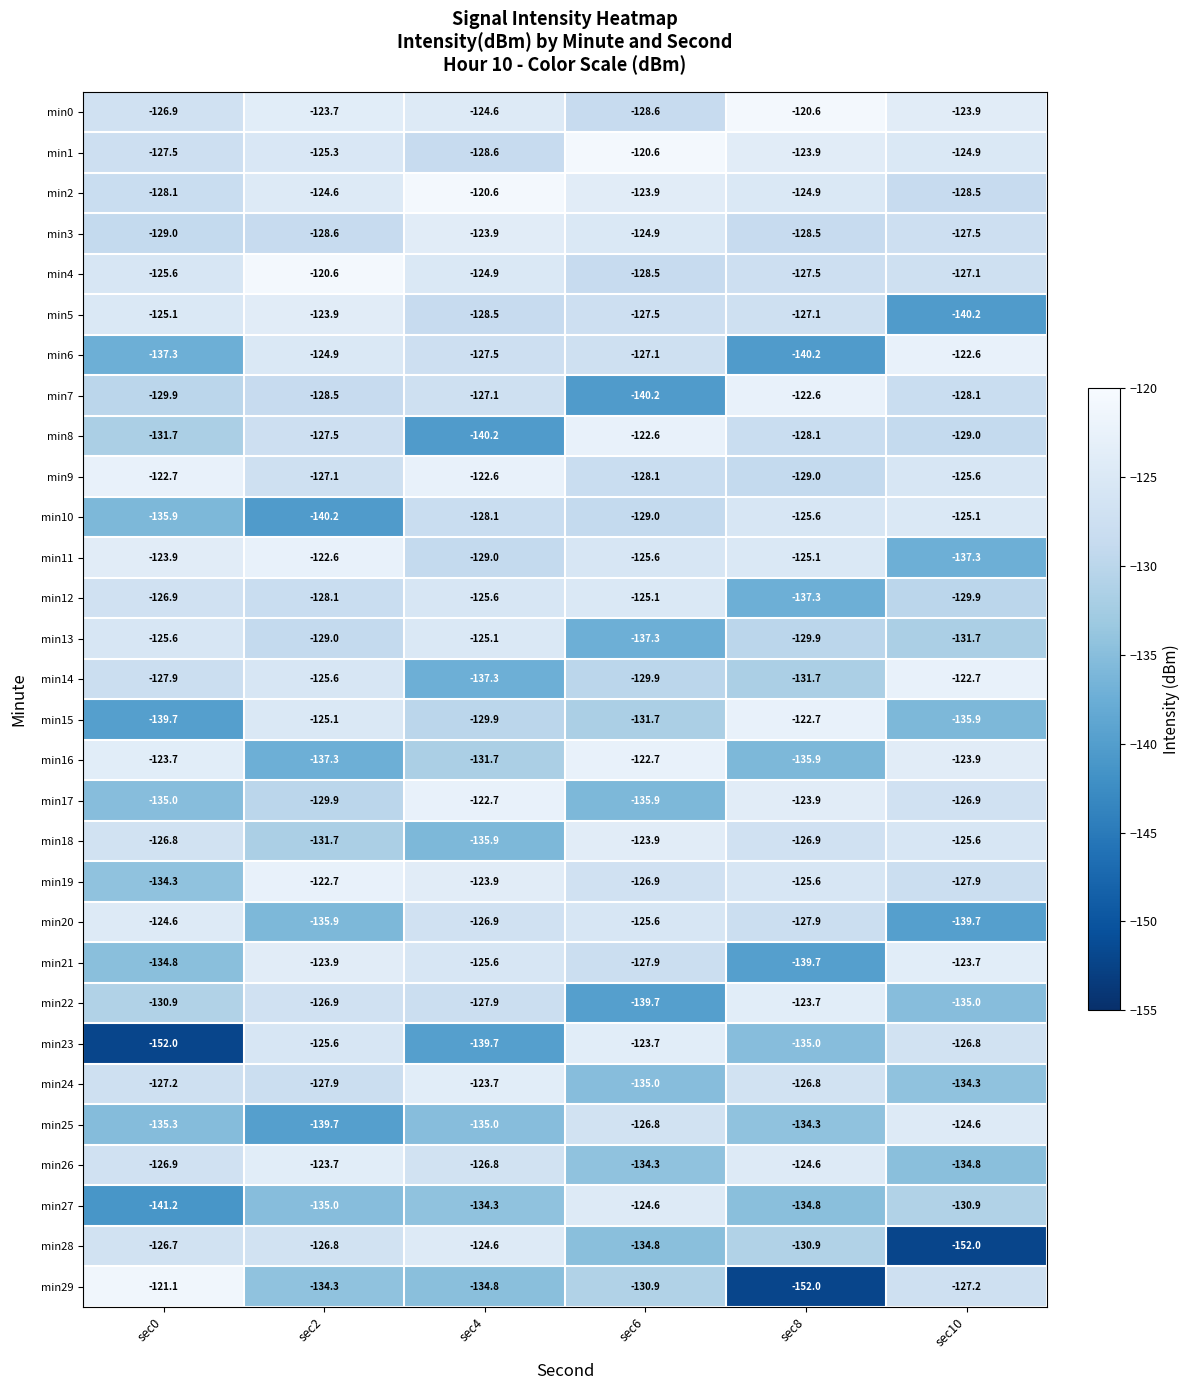

At which category is the sum across all series the highest?

sec2